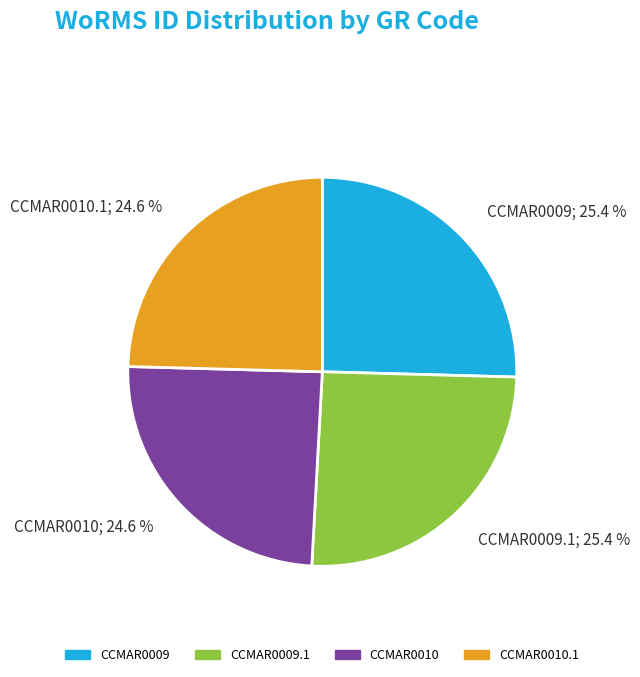

Count the number of slices in the pie.

4